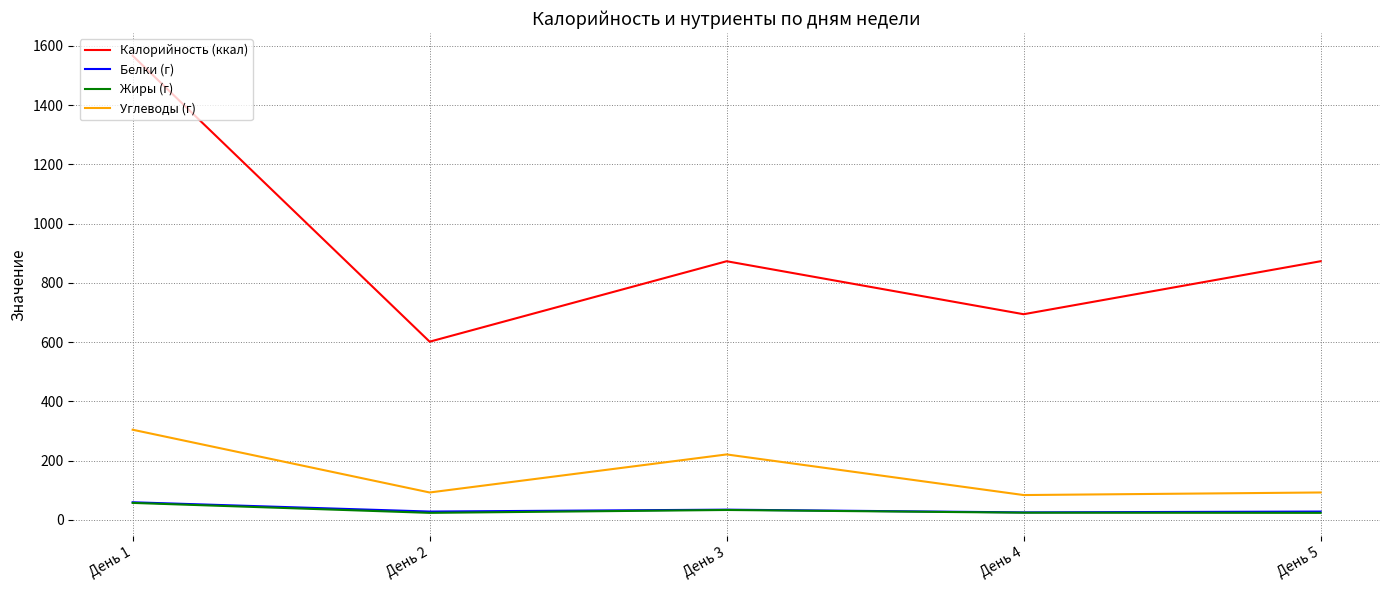

Is the value of Углеводы (г) at День 1 greater than the value of Белки (г) at День 4?

Yes